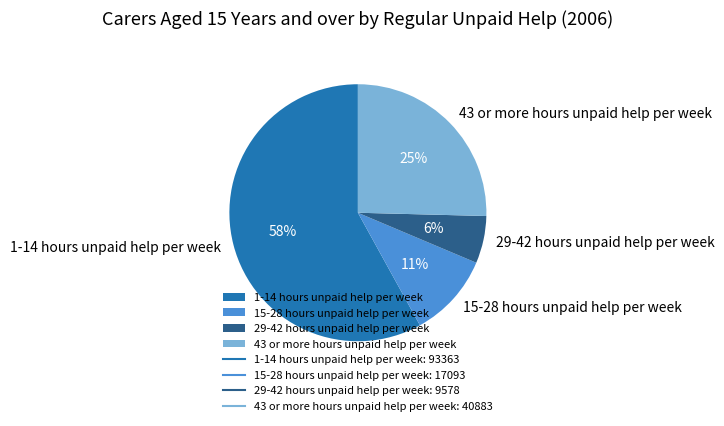

The 15-28 hours unpaid help per week slice represents 11% of the pie. True or false?

True